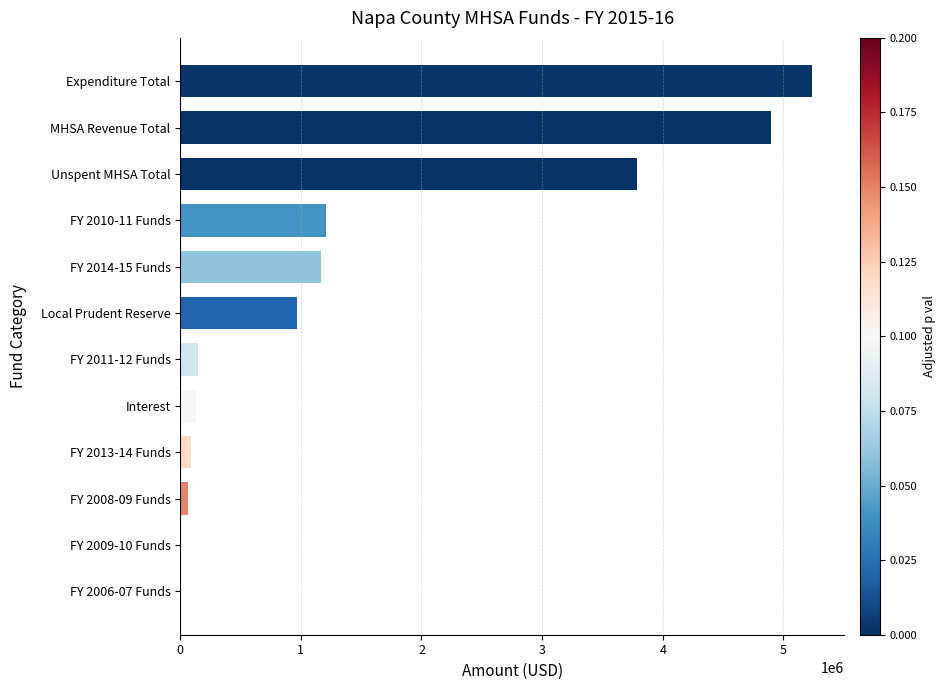

What value does the data have at Interest?

131713.0